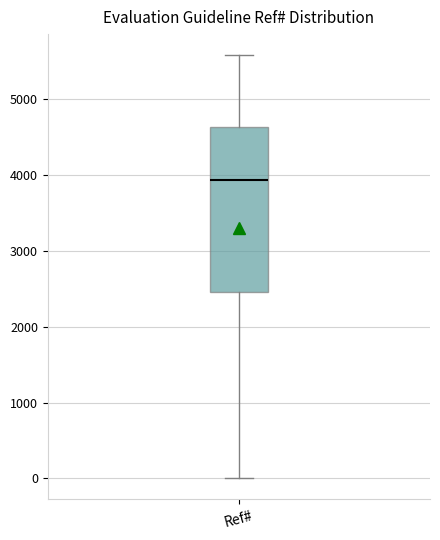

Where does the median line of the box for Ref# sit on the y-axis? The values are not printed on the chart, so give them approximately, as read against the axis.

3900